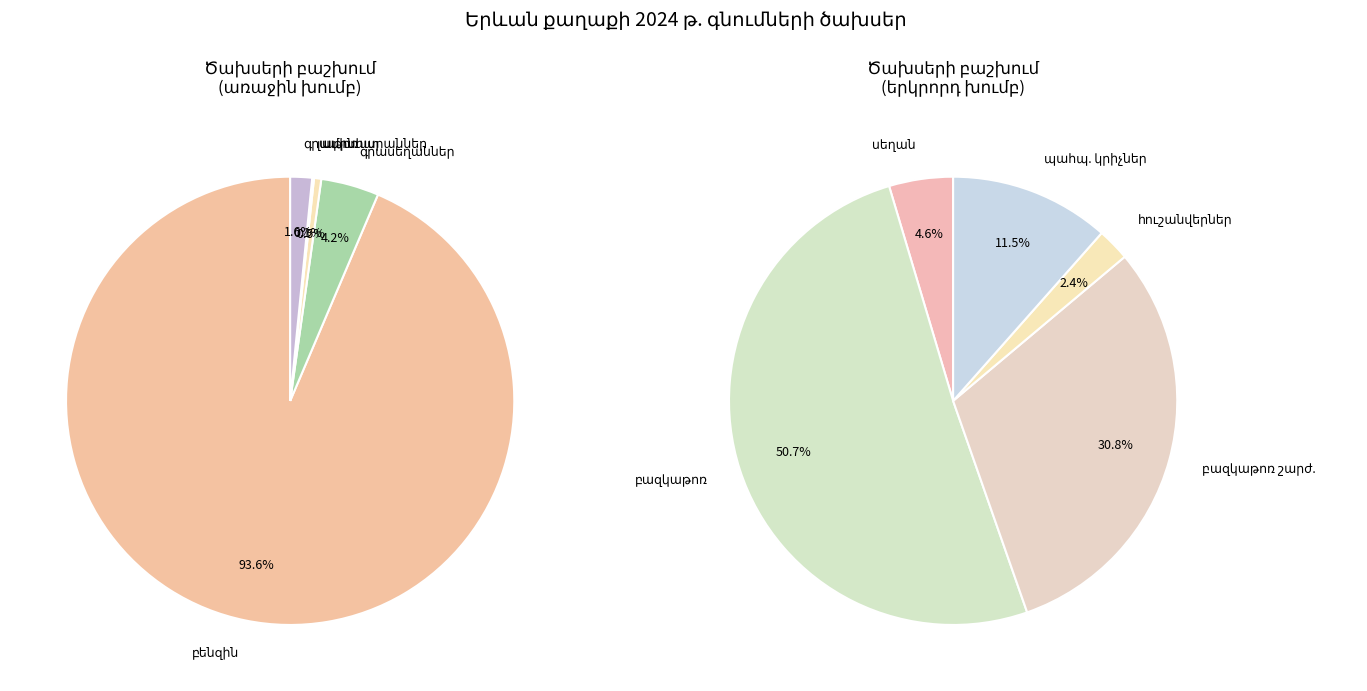

Count the number of slices in the pie.

10